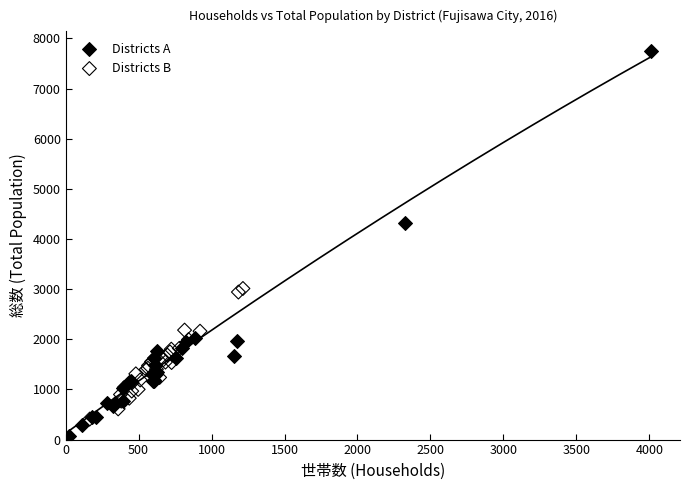

Which series contains the highest Y value?

Districts A